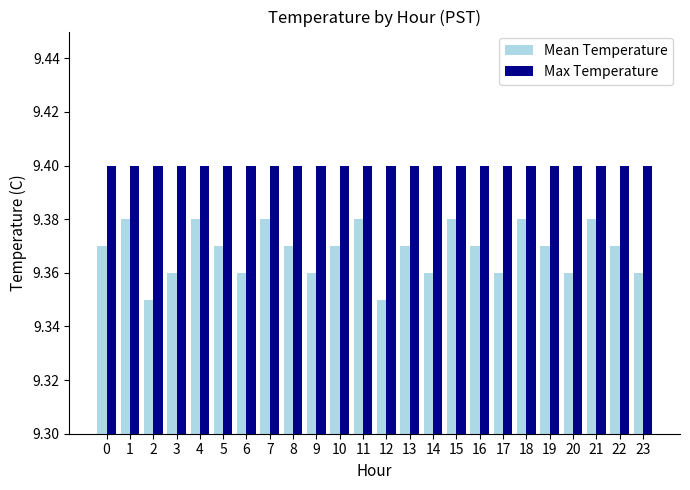

Count the Mean Temperature values in the range 9 to 10.

24